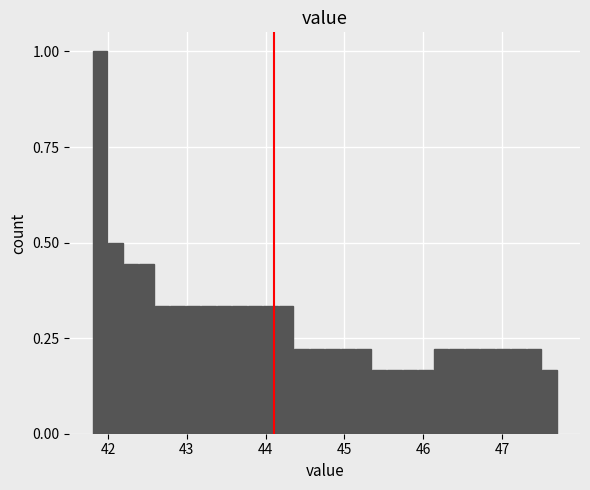

Read against the x-axis, roughly where is the centre of the tallest bar?

41.9